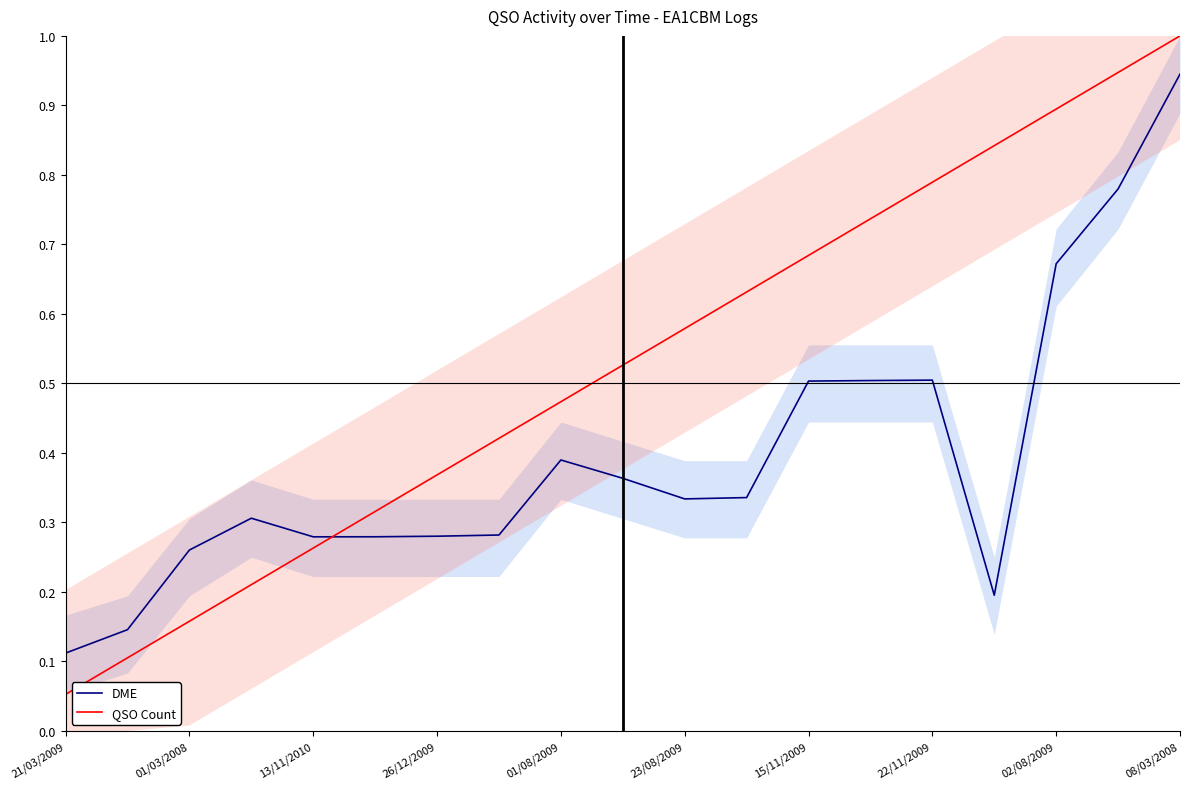

Count the number of data series in this chart.

2